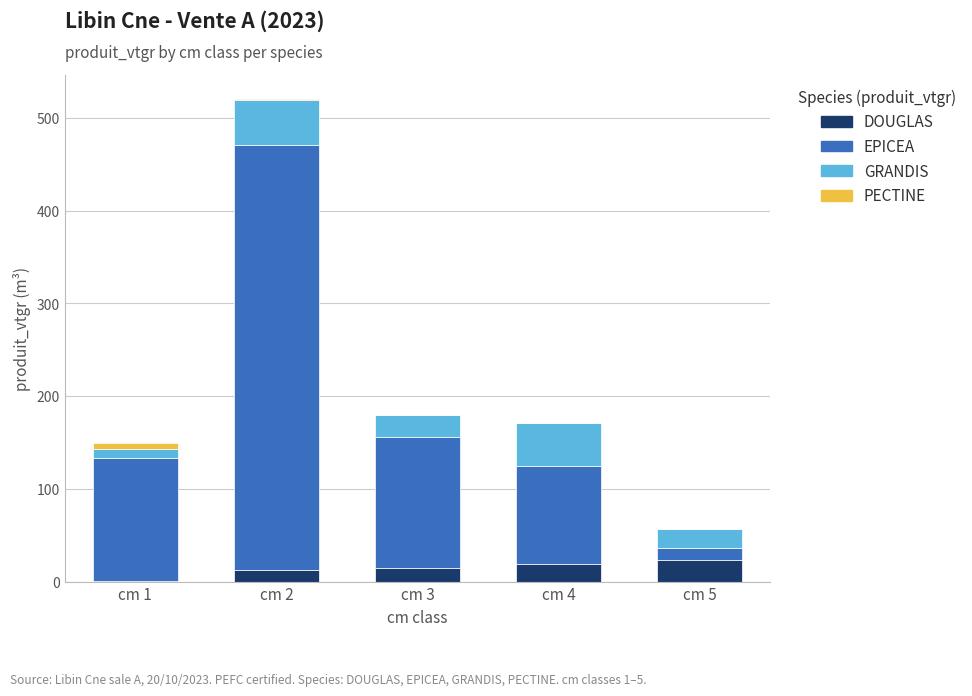

What is the sum of the DOUGLAS values at cm 3 and cm 4?

34.1